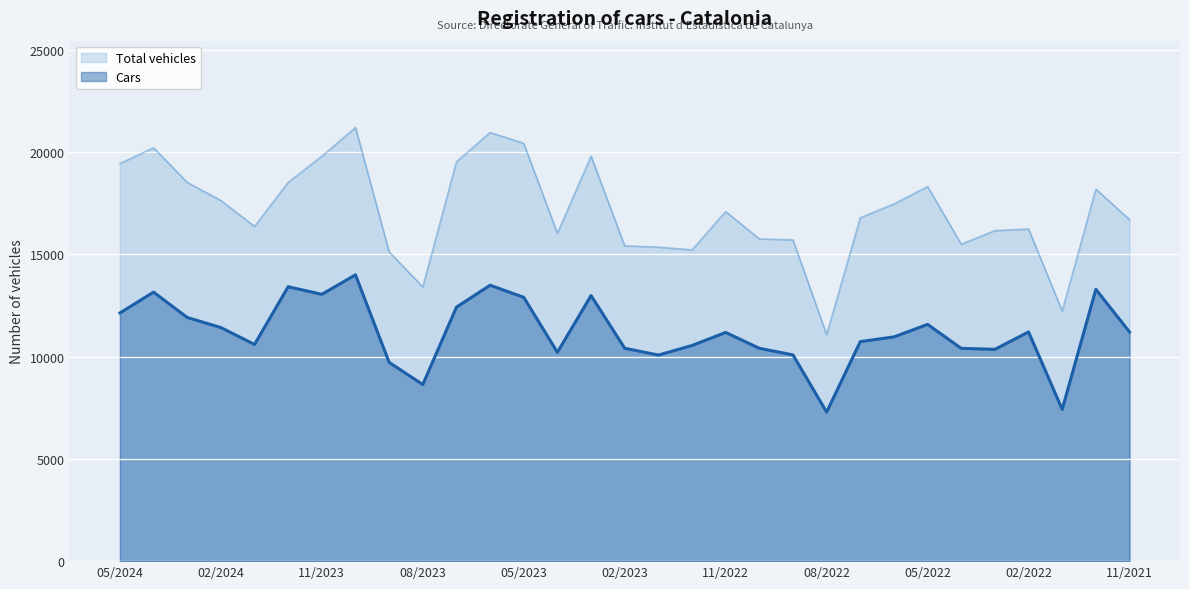

What is the maximum value for Total vehicles?

21211